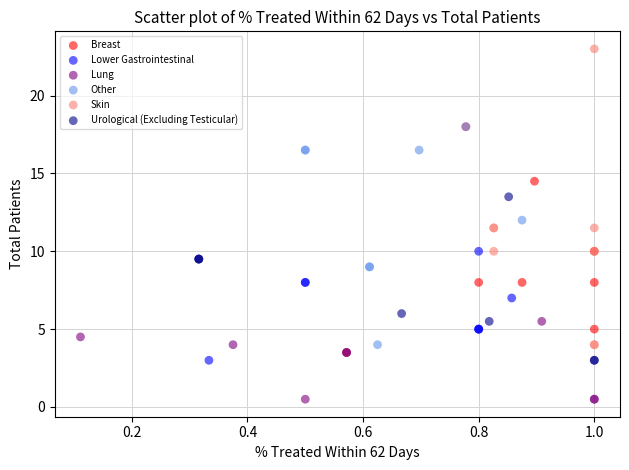

What are all the series names shown in the legend?

Breast, Lower Gastrointestinal, Lung, Other, Skin, Urological (Excluding Testicular)